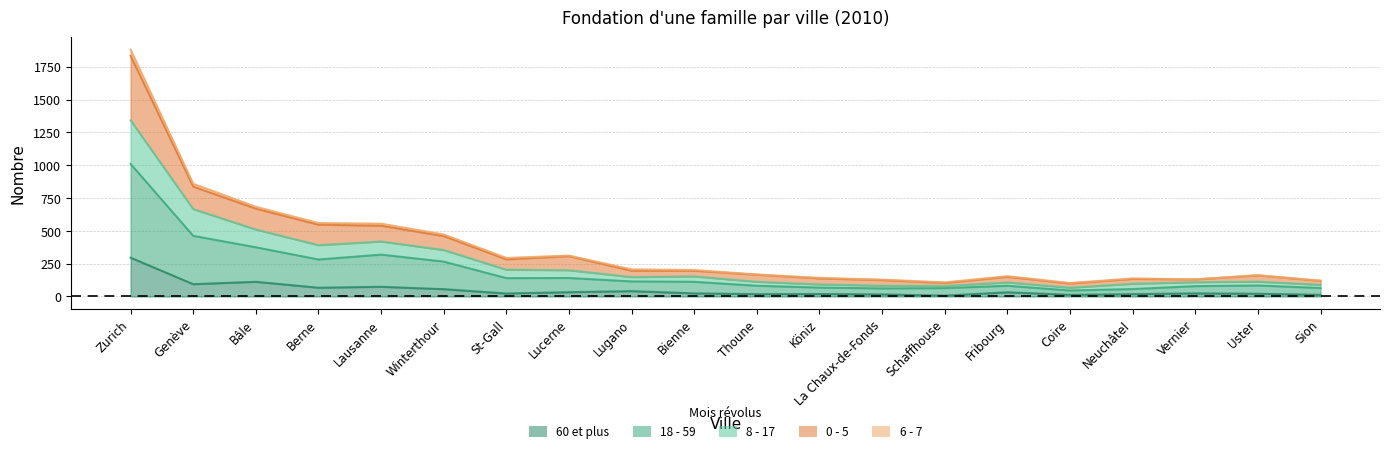

True or false: 0 - 5 and 8 - 17 intersect in this chart.

False